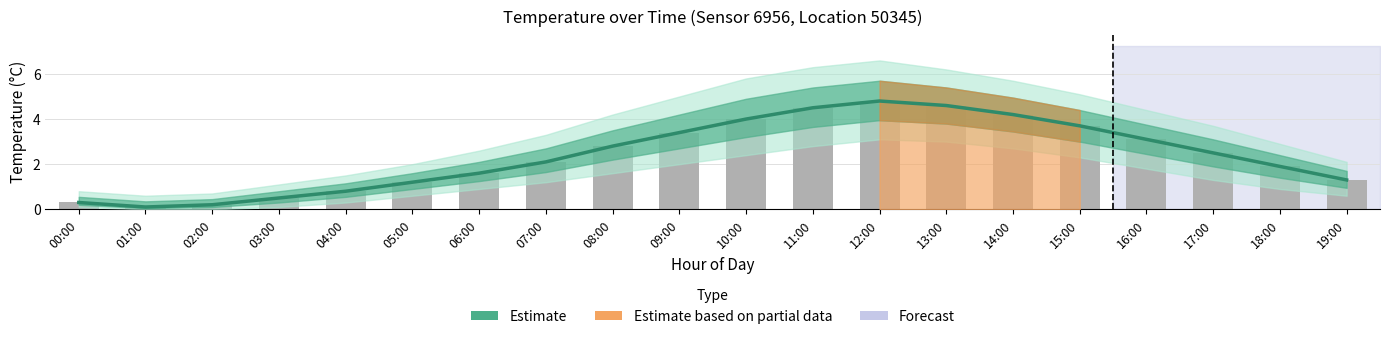

Where does the Estimate series first go above 2?

07:00